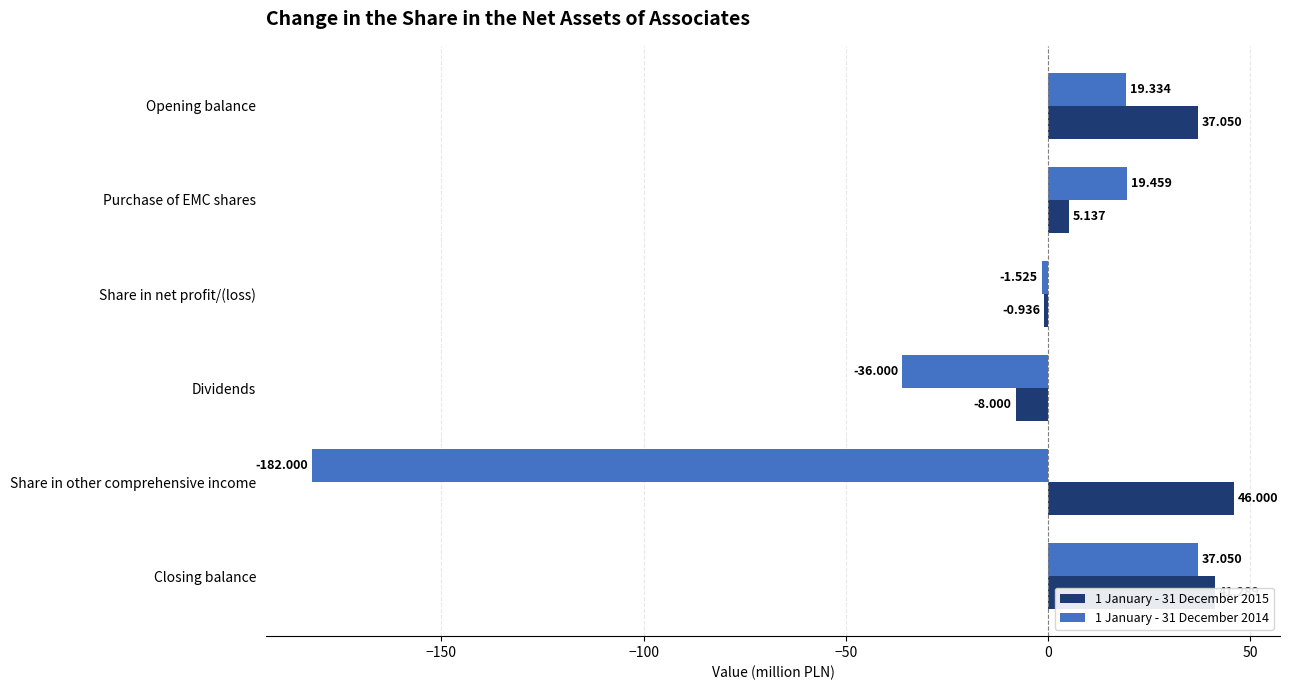

List the labels in order of 1 January - 31 December 2014 value, largest first.

Closing balance, Purchase of EMC shares, Opening balance, Share in net profit/(loss), Dividends, Share in other comprehensive income